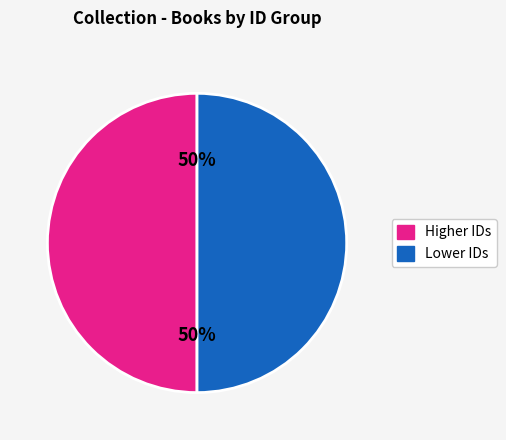

To the nearest percent, what is the average slice percentage?

50%